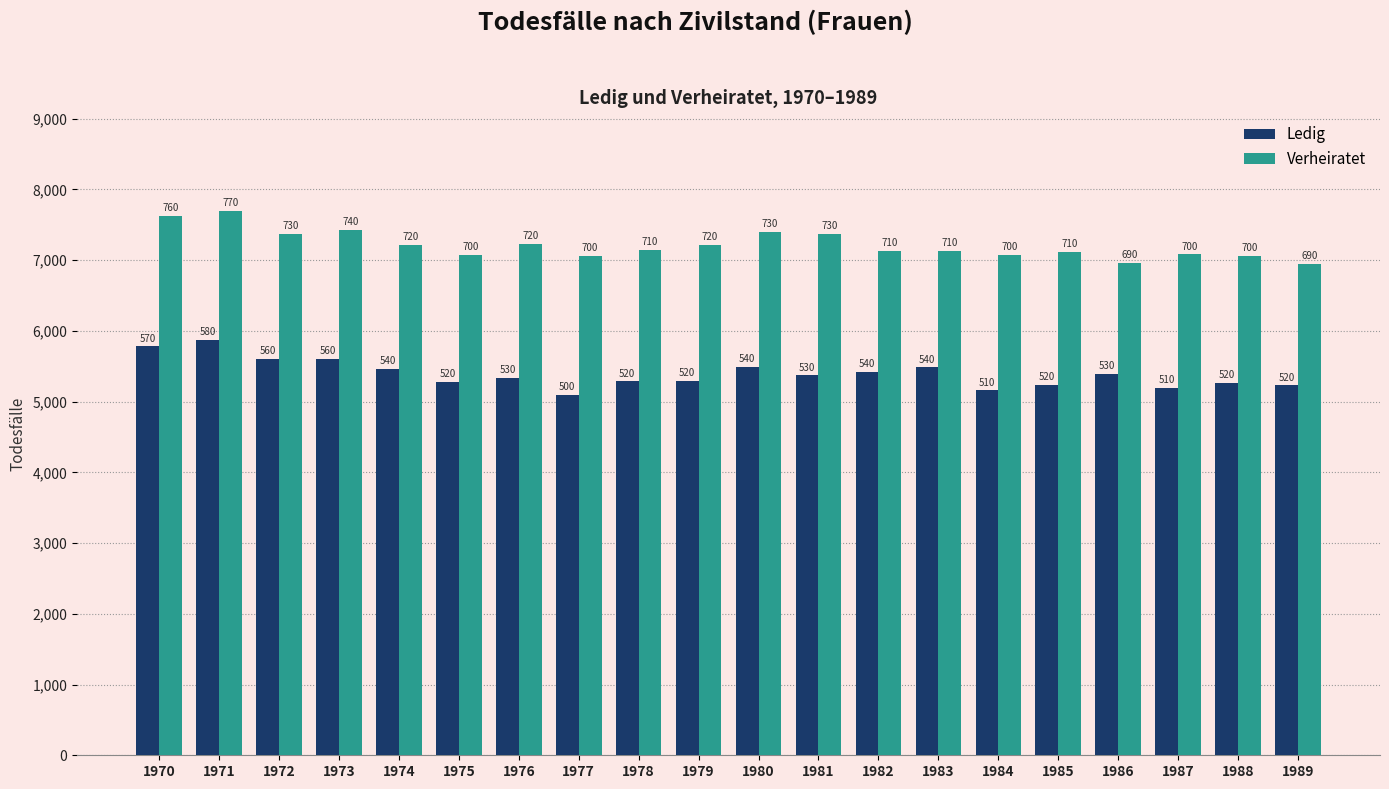

How many groups of bars are there?

20